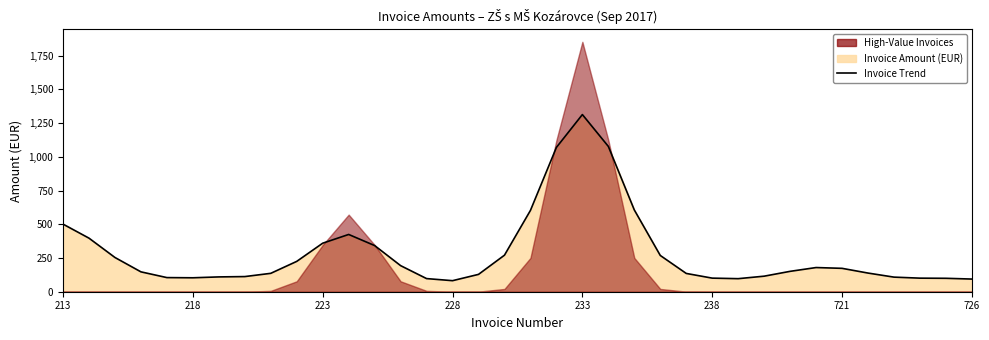

What is the change in value from 26 to 30?

+76.6